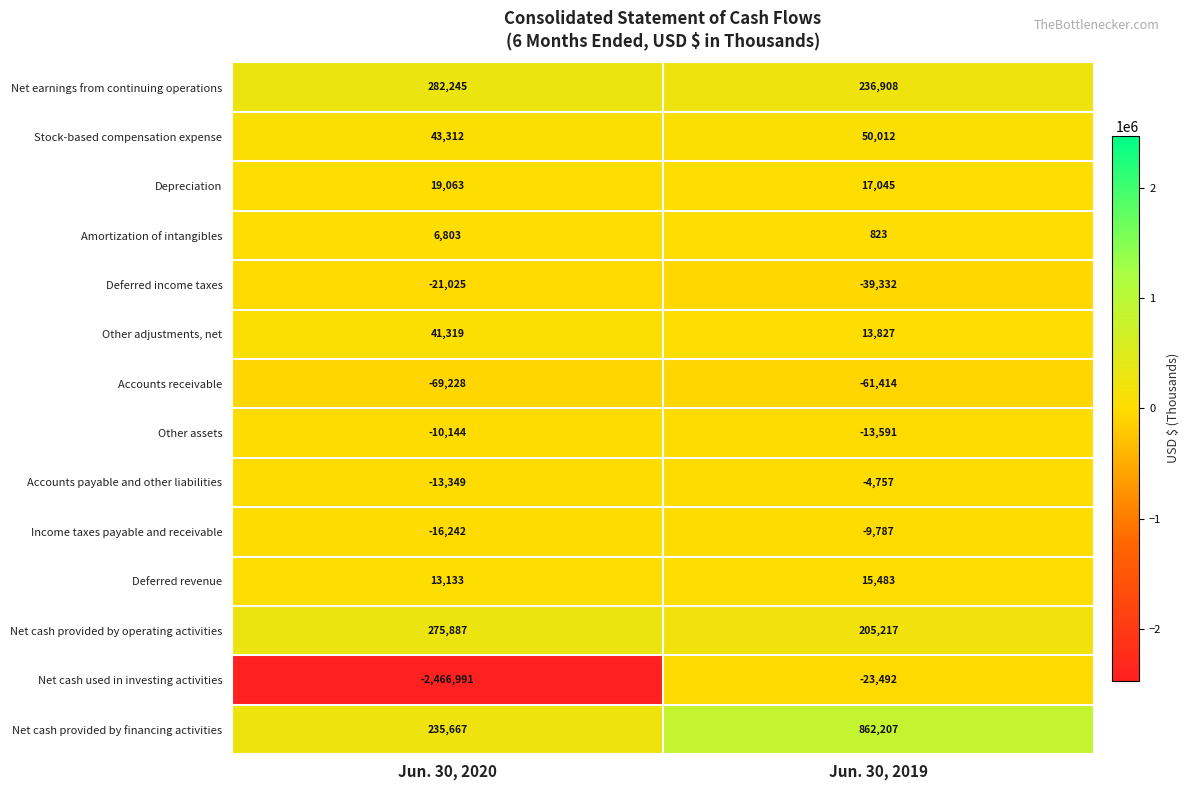

At which category does the chart reach its peak across all series?

Jun. 30, 2019